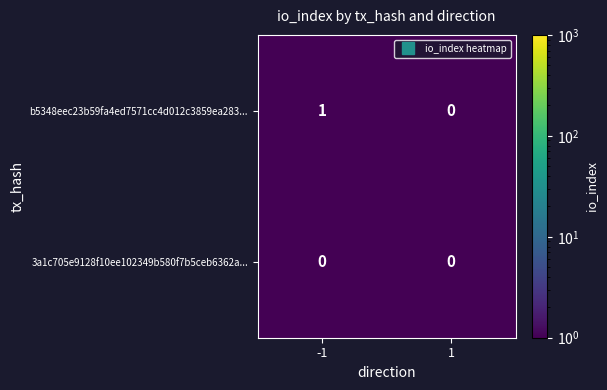

Is the value of 3a1c705e9128f10ee102349b580f7b5ceb6362a... at -1 greater than the value of b5348eec23b59fa4ed7571cc4d012c3859ea283... at -1?

No